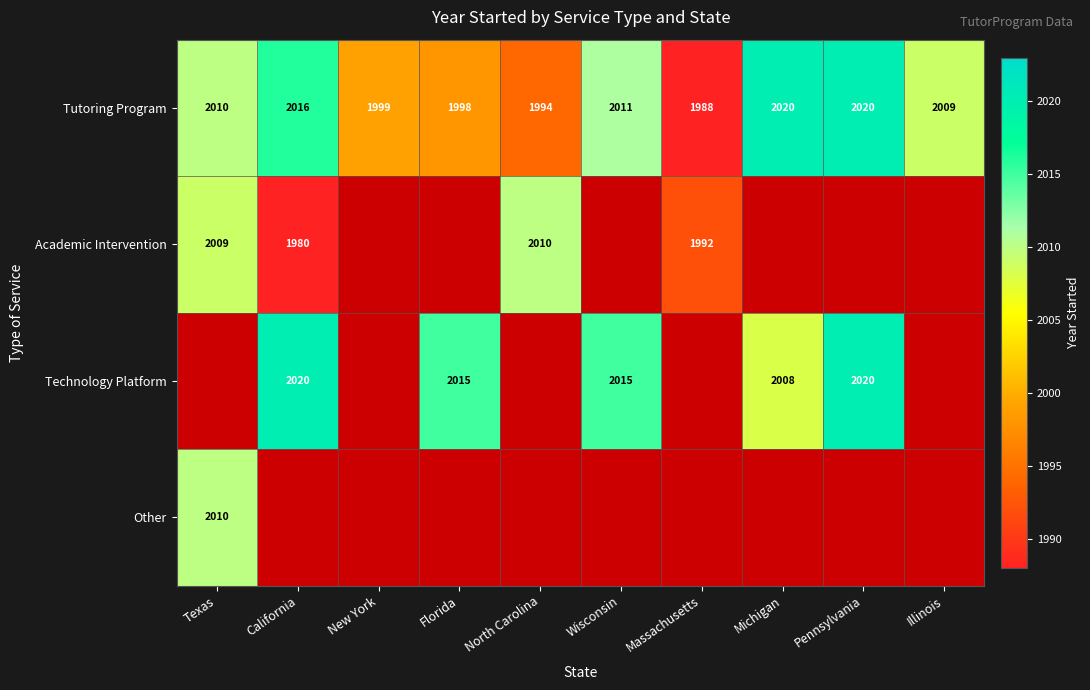

The Tutoring Program series shows 739.8 at Wisconsin. True or false?

False